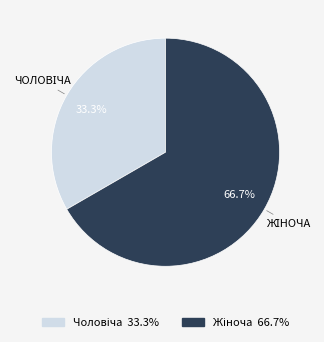

Does any single category account for the majority?

Yes